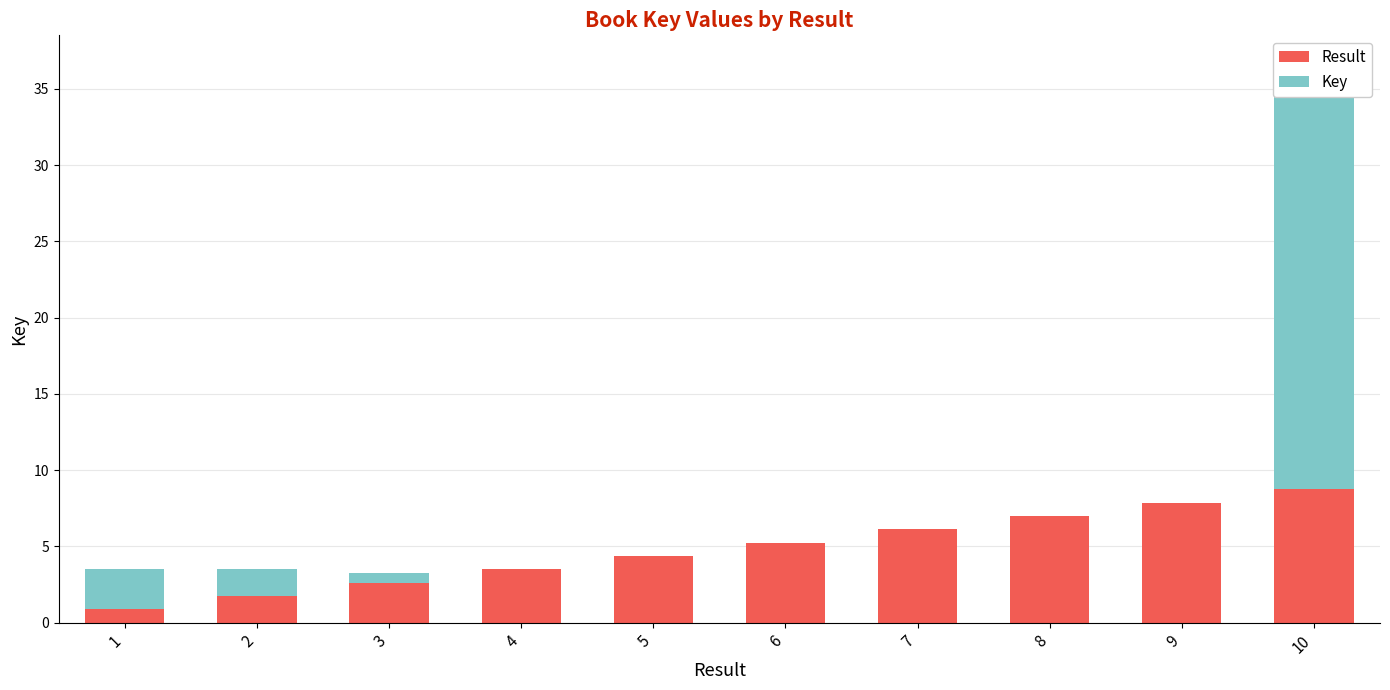

Reading left to right, what are all the values shown in this chart?

Result: 1=0.9	2=1.8	3=2.6	4=3.5	5=4.4	6=5.3	7=6.1	8=7.0	9=7.9	10=8.8
Key: 1=2.7	2=1.8	3=0.6	4=0.0	5=0.0	6=0.0	7=0.0	8=0.0	9=0.0	10=26.2